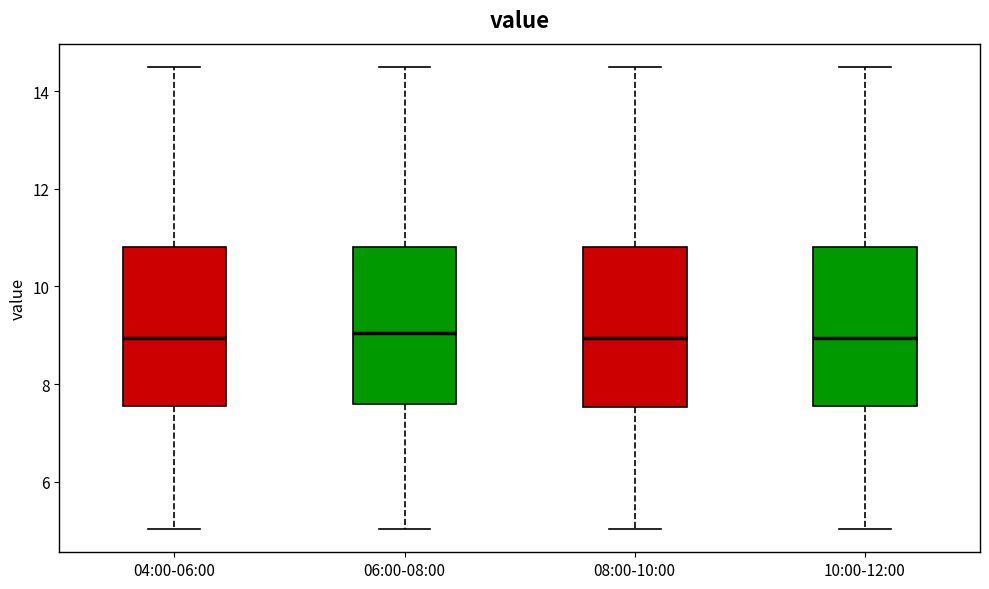

Where is the upper edge of the box for 04:00-06:00 on the y-axis? The values are not printed on the chart, so give them approximately, as read against the axis.

10.8